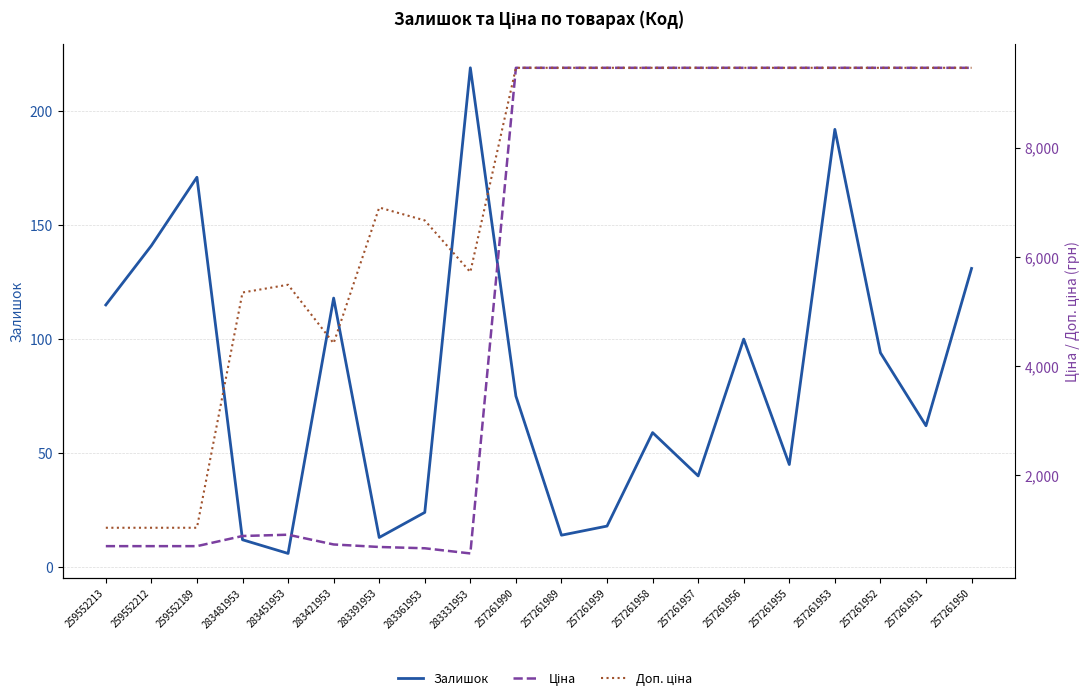

What is the label of the 10th point from the right?

257261989